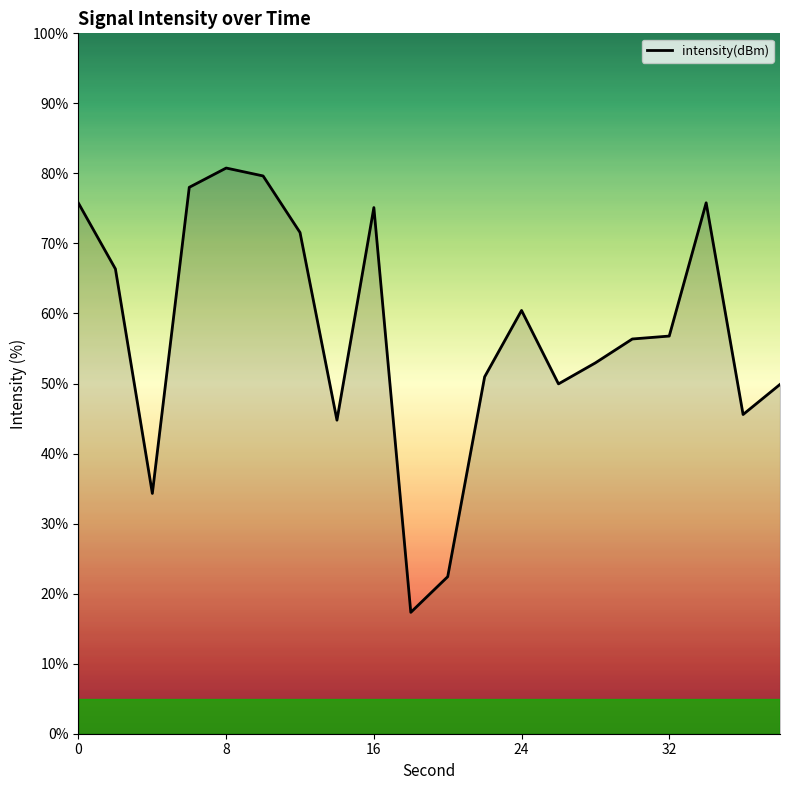

What is the smallest value displayed?

17.3